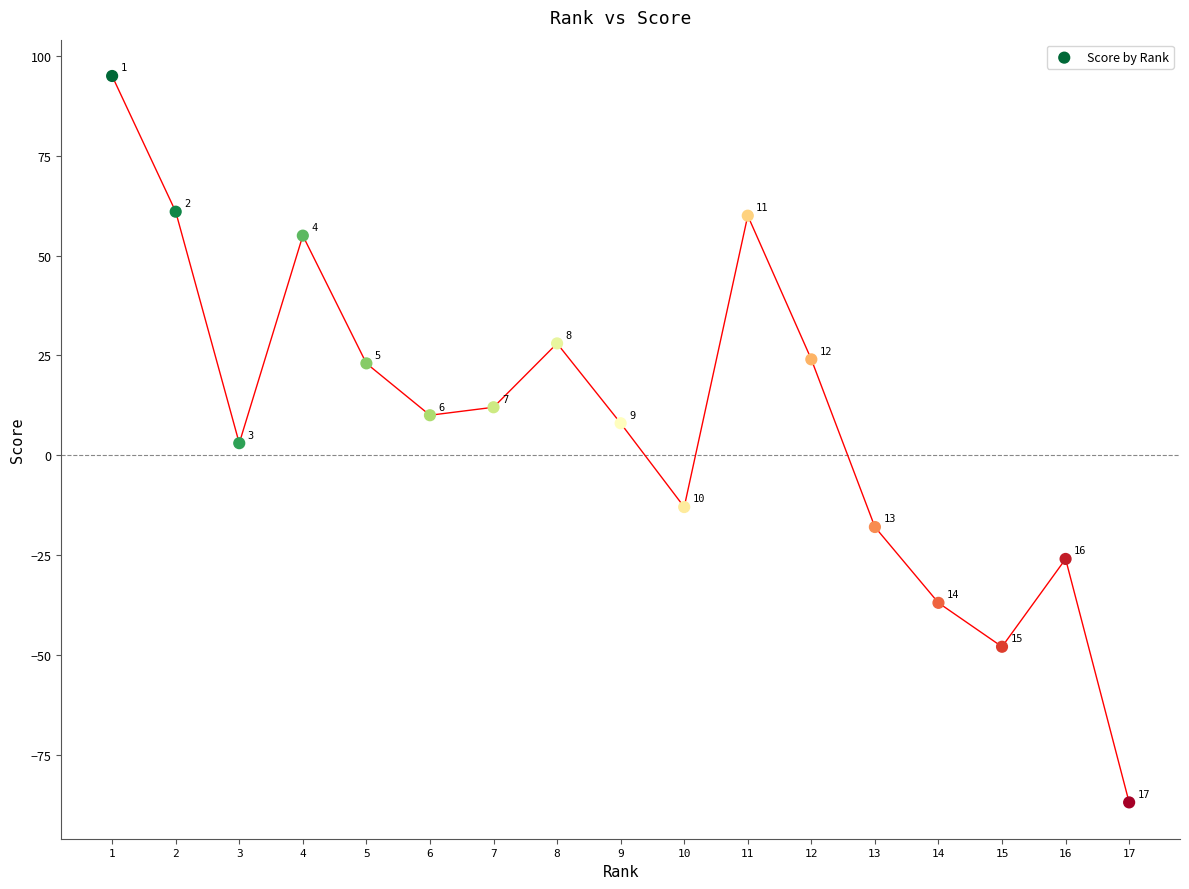

What Y value in the scatter plot is closest to 4?

3